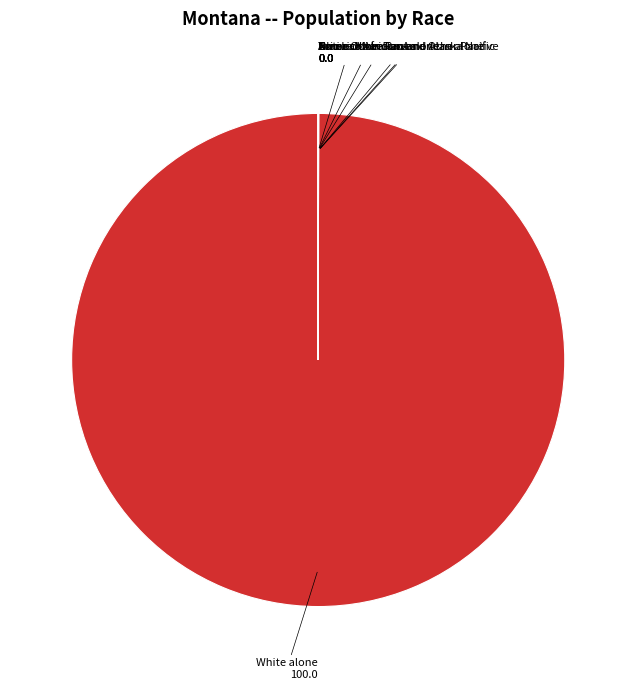

Is there a majority slice in this chart?

Yes